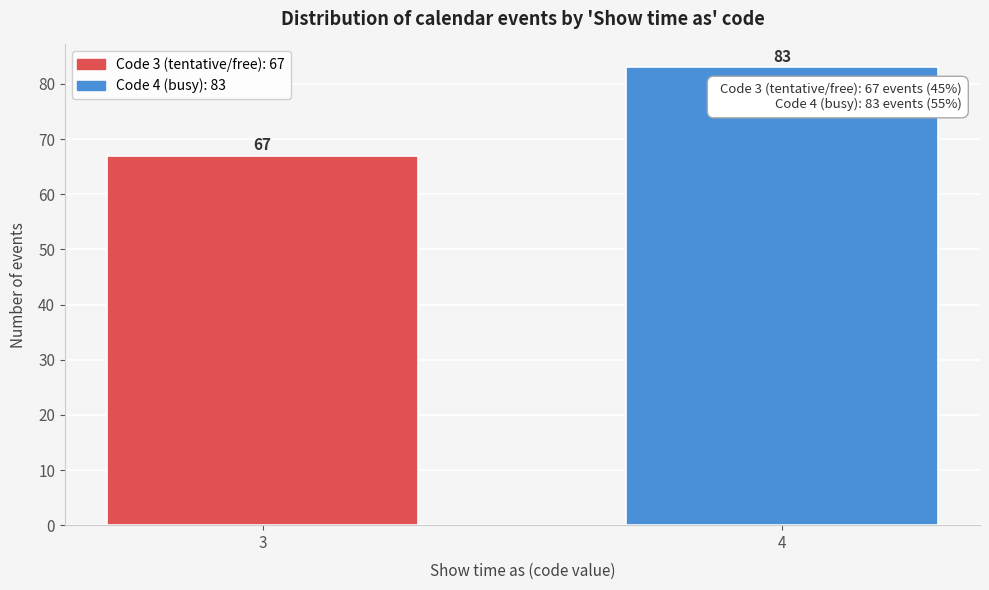

Reading left to right, transcribe all the data shown in this chart.

67	83